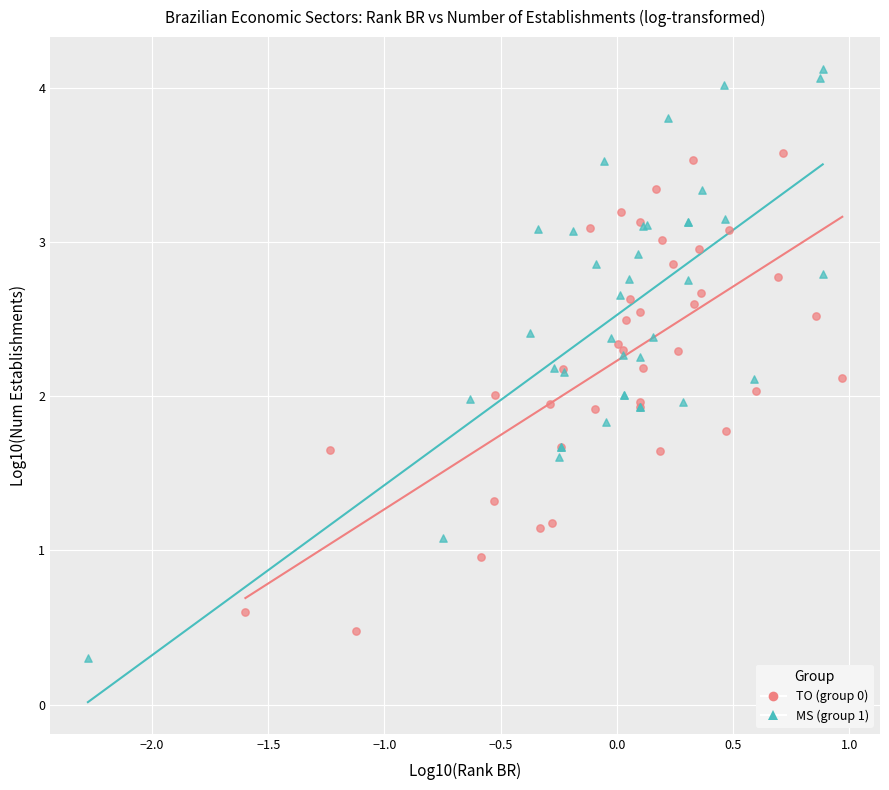

Which series reaches the maximum Y coordinate?

MS (group 1)